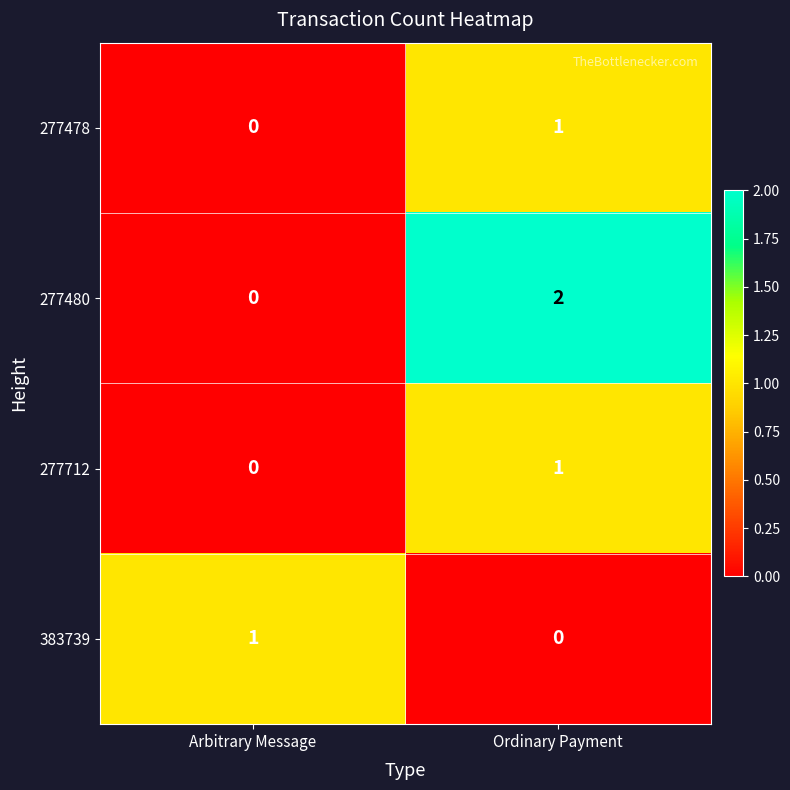

How many data points does each series have?

2